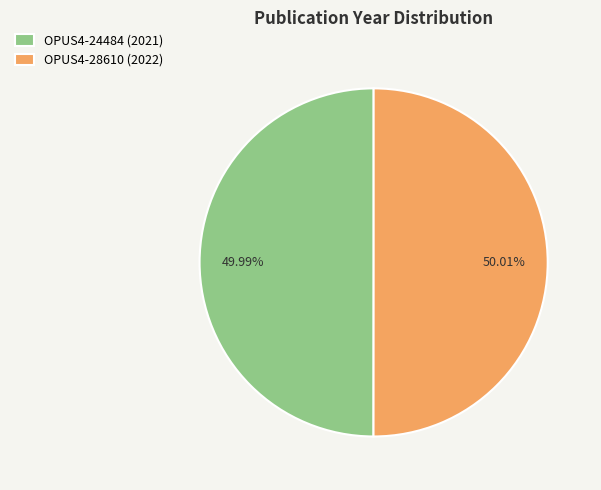

What is the ratio of the value at OPUS4-24484 (2021) to the value at OPUS4-28610 (2022)?

1.0